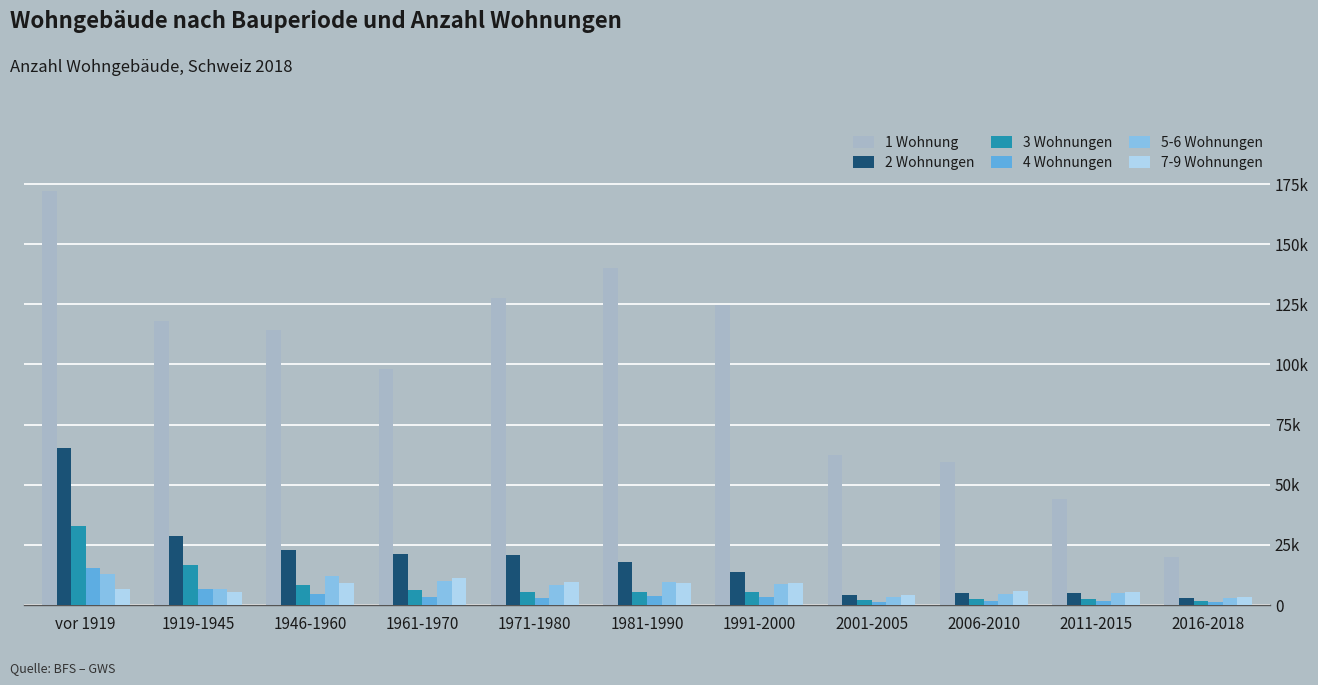

Where is 7-9 Wohnungen nearest to the value 7?

vor 1919